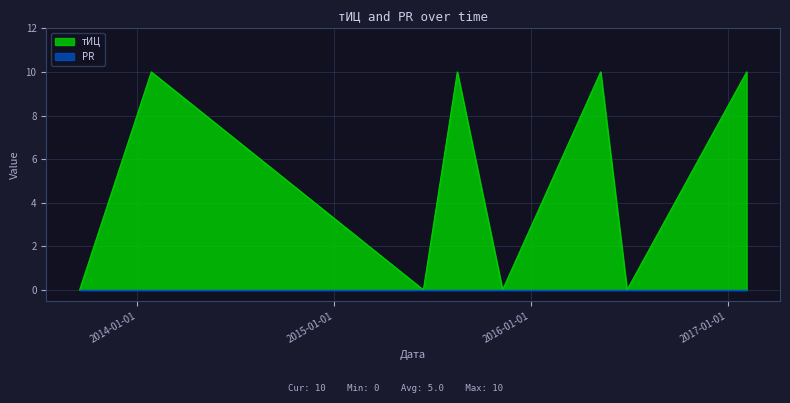

How many interior local valleys (lower than both neighbors) does the data have?

3